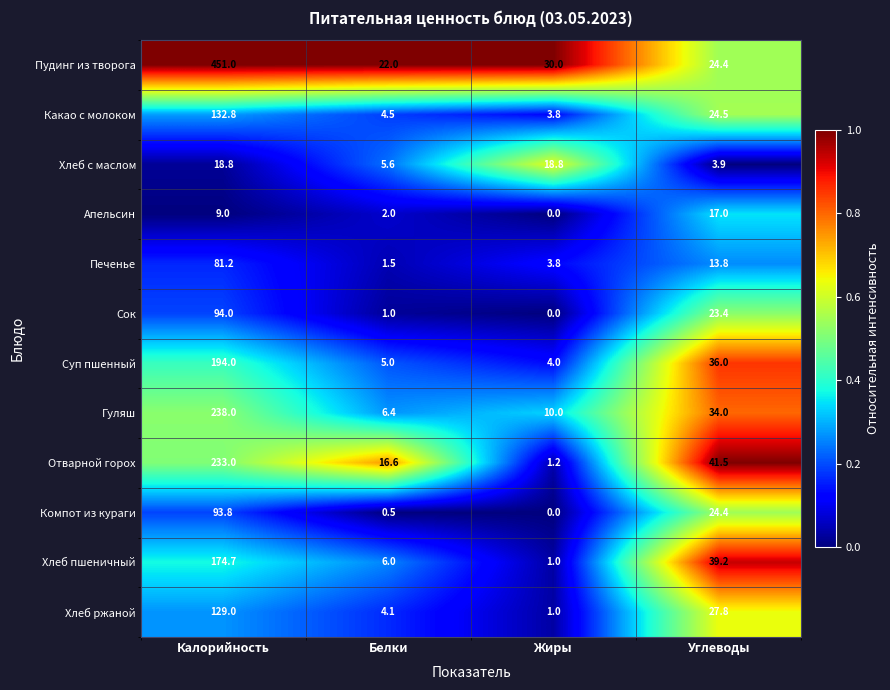

True or false: Компот из кураги has a value of 16.9 at Углеводы.

False